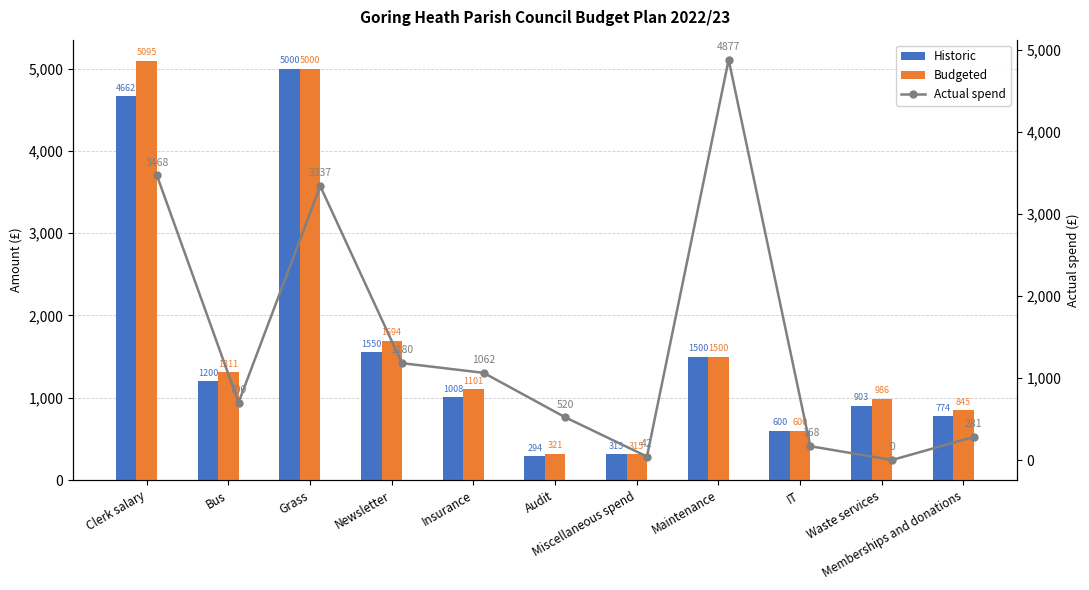

What is the average value of the Budgeted series?

1706.6